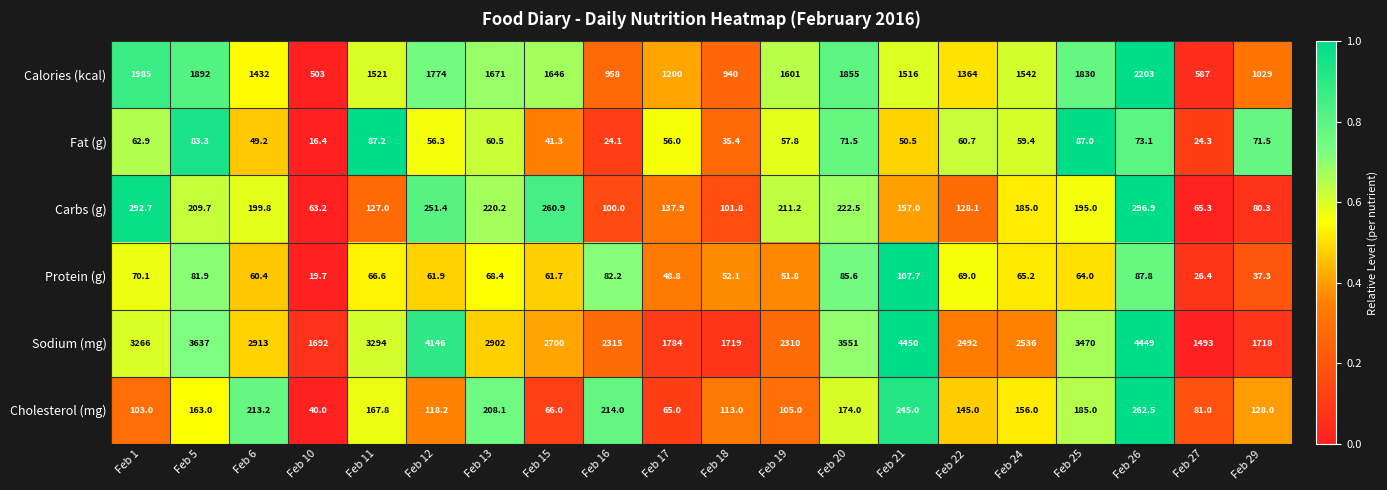

What is the smallest value displayed?

16.4